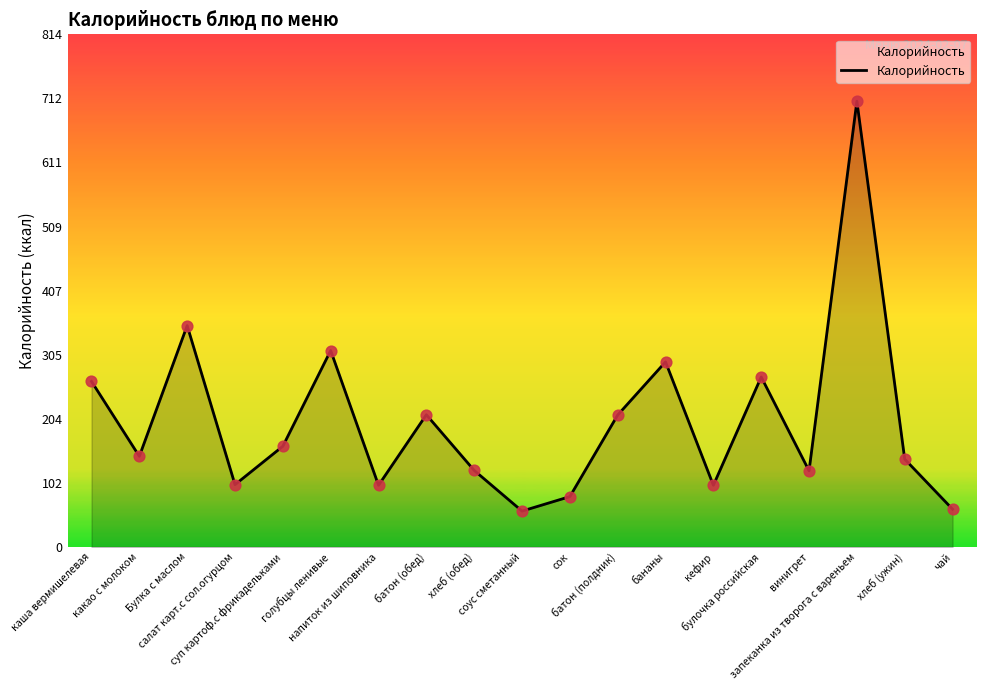

What is the ratio of the value at кефир to the value at суп картоф.с фрикадельками?

0.6